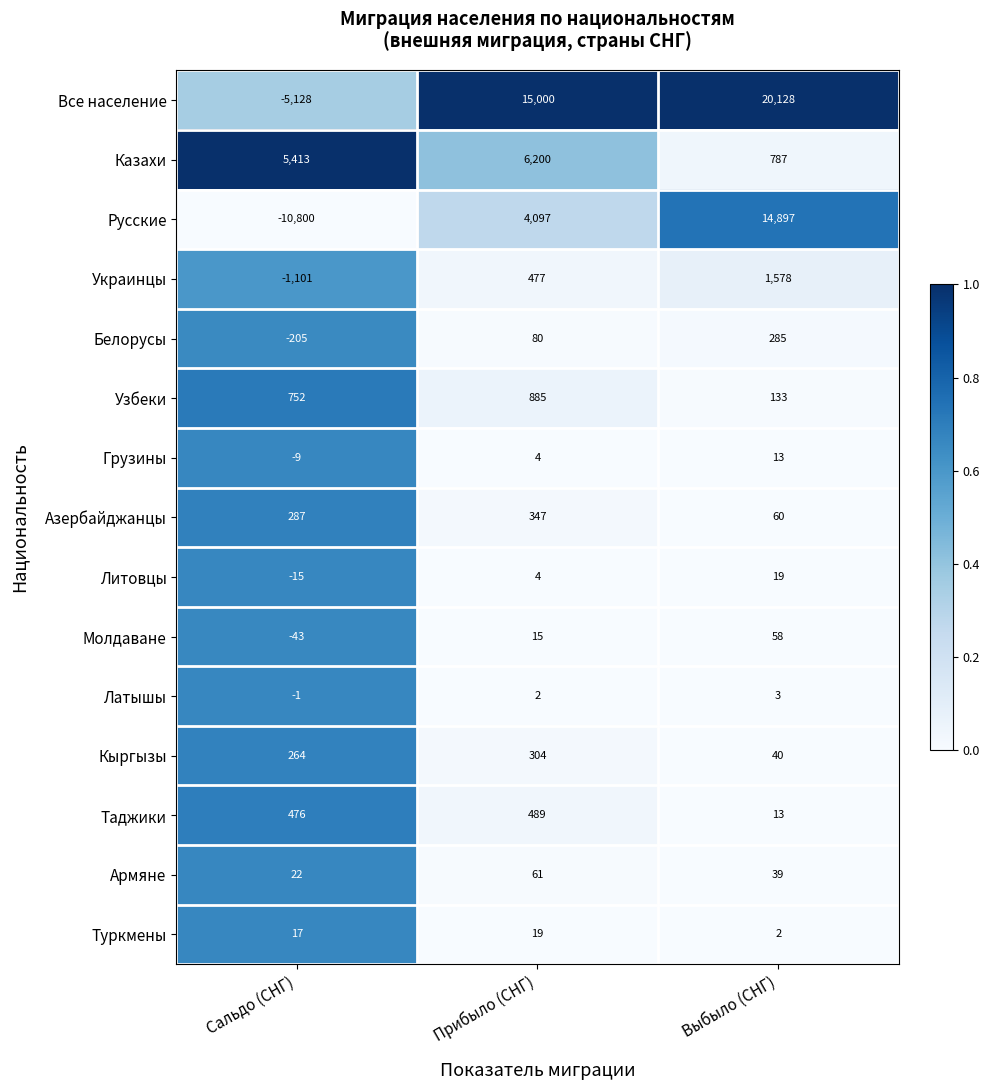

The Литовцы series shows -15 at Сальдо (СНГ). True or false?

True